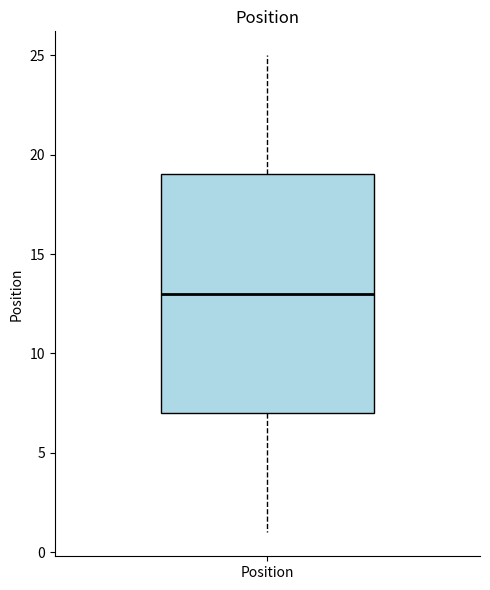

Read this box plot against the y-axis: the position of the median line, the range covered by the box, and the ends of both whiskers. The values are not printed on the chart, so give them approximately, as read against the axis.

median 13, box 7 to 19, whiskers 1 to 25